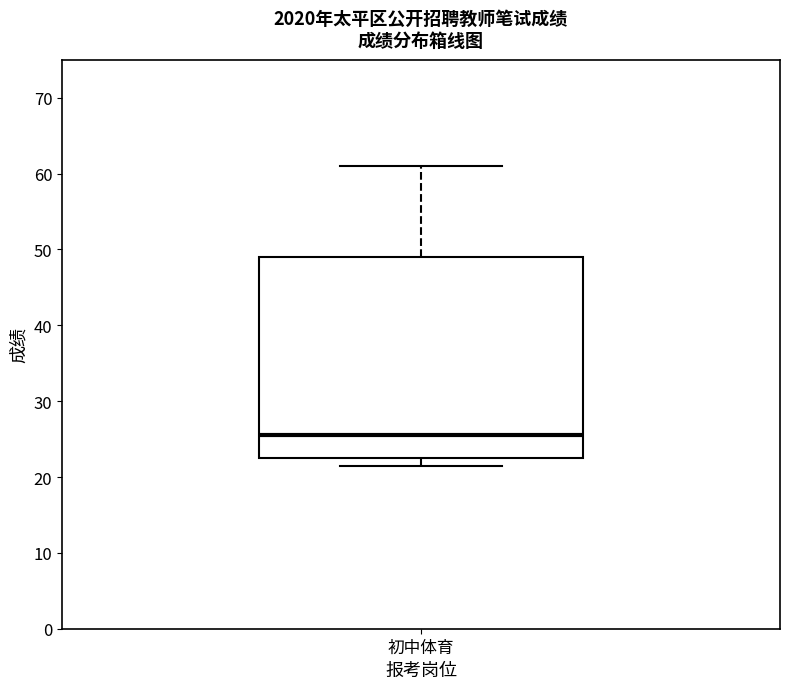

Read this box plot against the y-axis: the position of the median line, the range covered by the box, and the ends of both whiskers. The values are not printed on the chart, so give them approximately, as read against the axis.

median 26, box 23 to 49, whiskers 22 to 61